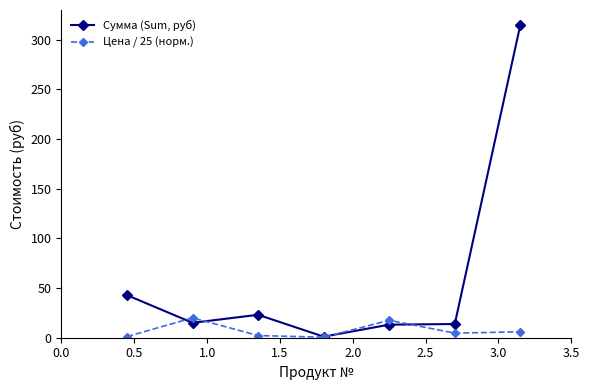

What is the value of the Сумма (Sum, руб) point at the 3rd from the left?

23.1